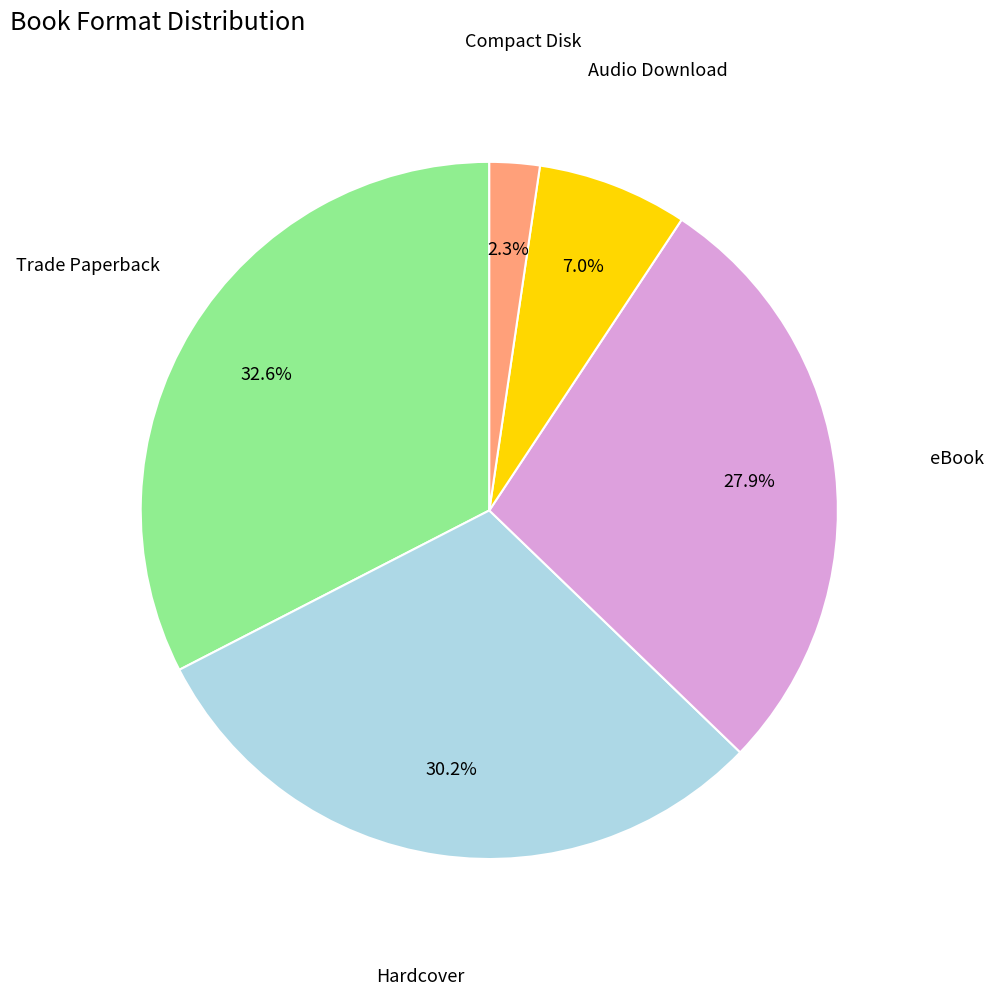

Rank the categories by value from lowest to highest.

Compact Disk, Audio Download, eBook, Hardcover, Trade Paperback